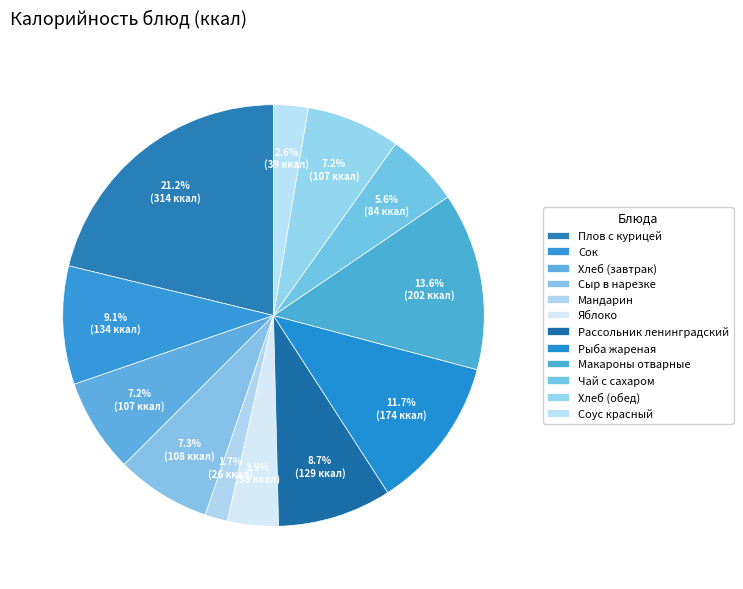

What portion of the pie excludes Рассольник ленинградский?

91.3%